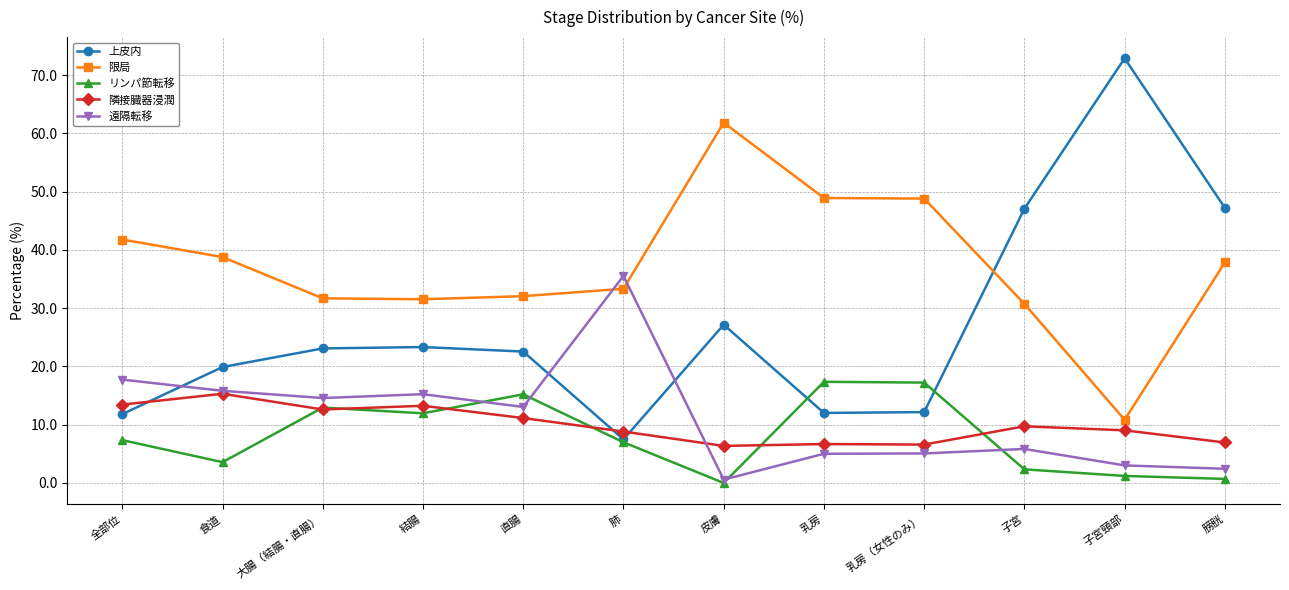

True or false: 限局 and 隣接臓器浸潤 cross at least once.

False